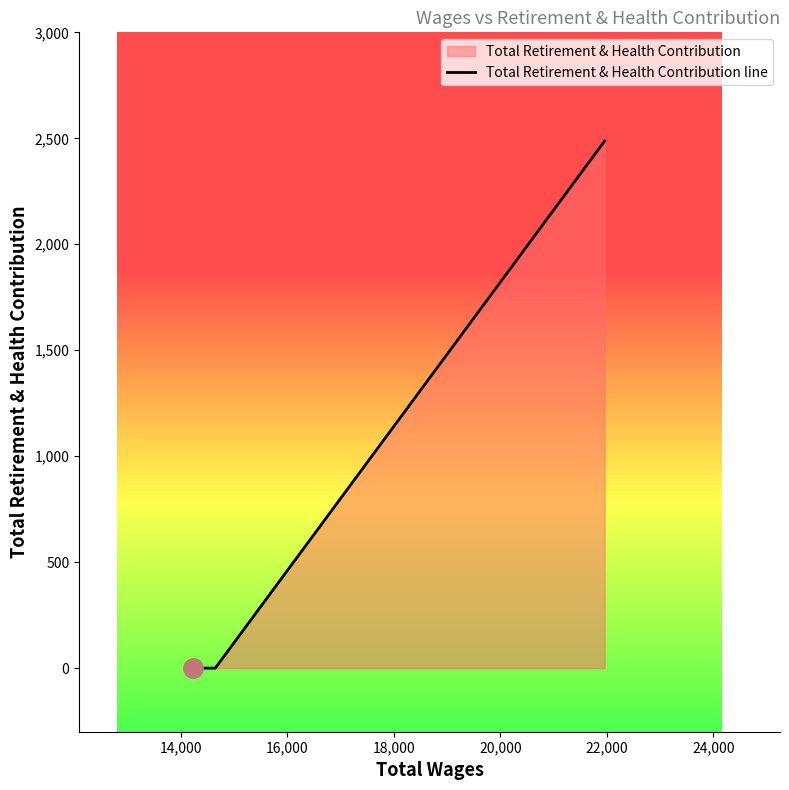

What is the sum of all values?

2487